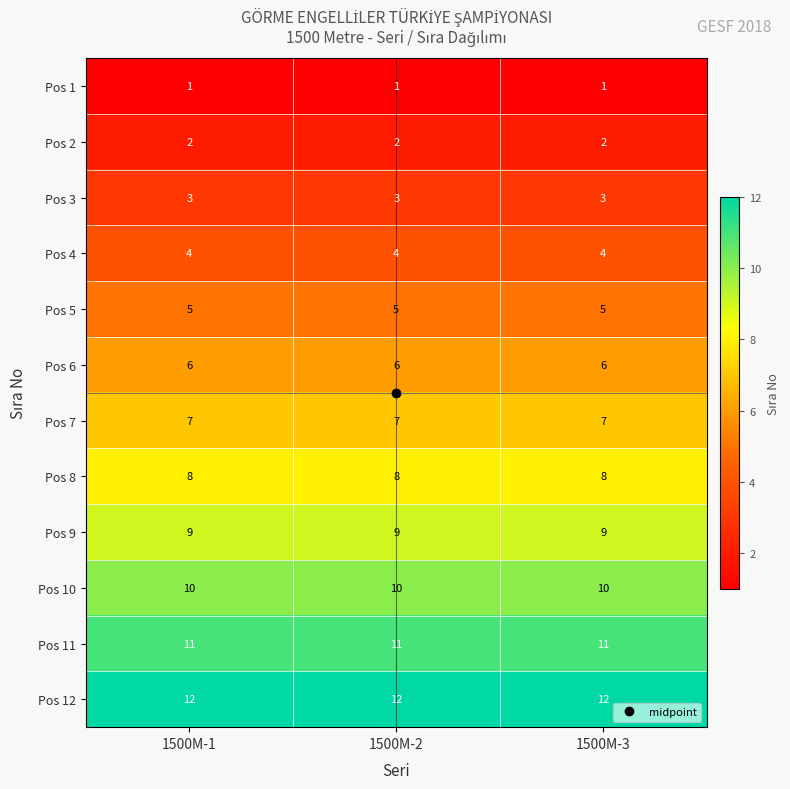

At how many categories does at least one series exceed 6?

3